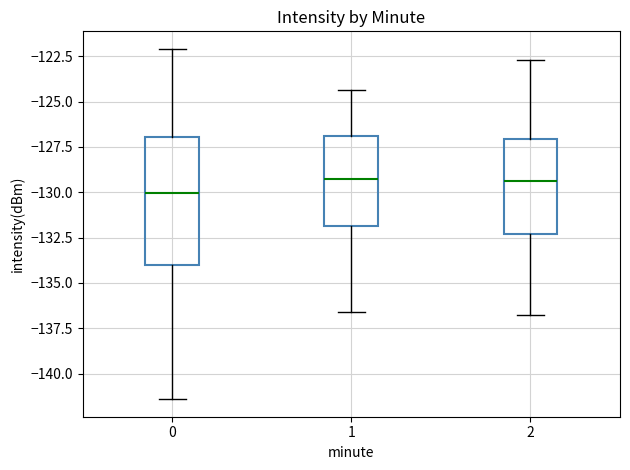

Which box has the lowest median line?

0